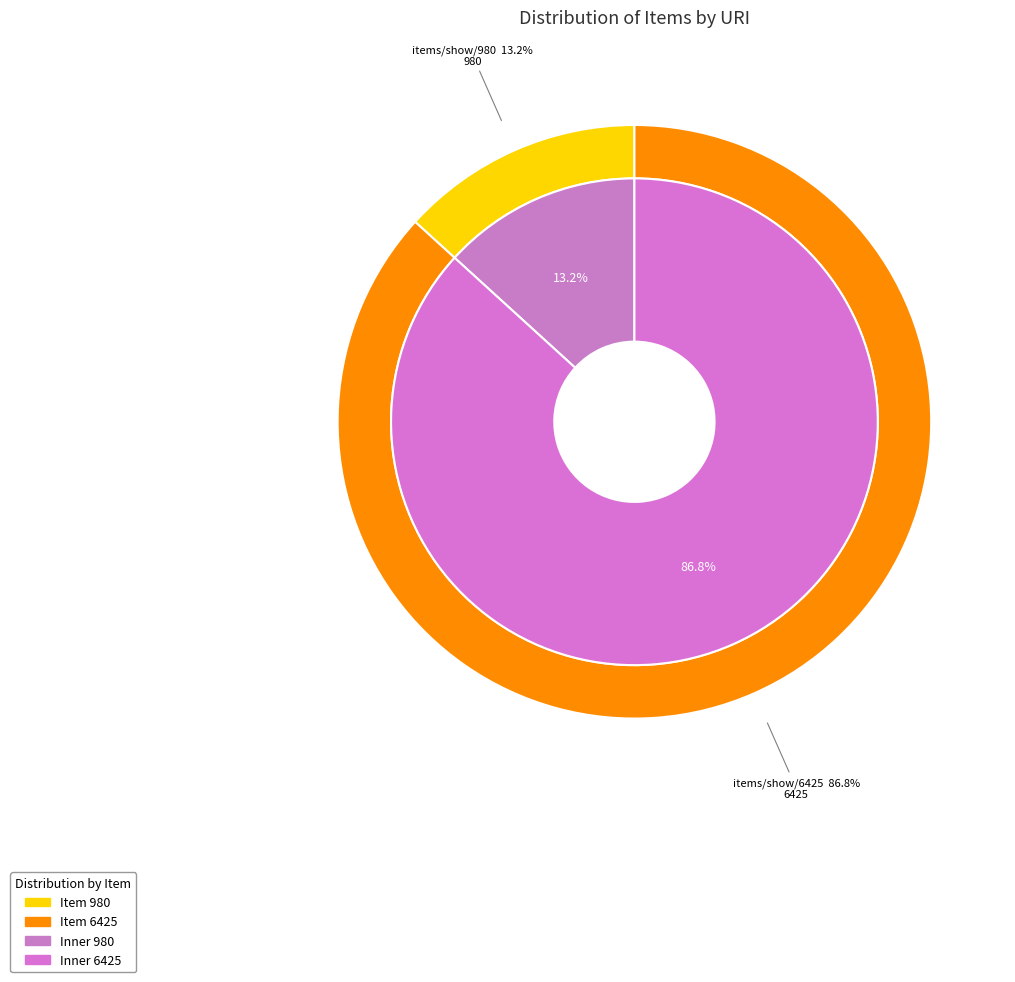

Between https://mbda.berry.edu/items/show/6425 and https://mbda.berry.edu/items/show/980, which is larger?

https://mbda.berry.edu/items/show/6425